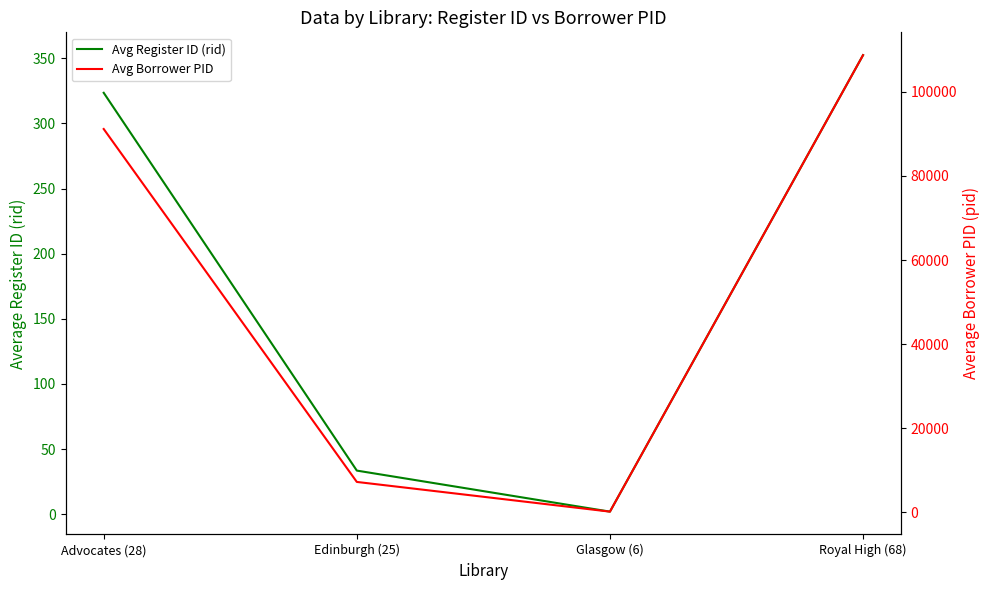

Rank the series by their average value, from lowest to highest.

Avg Register ID (rid), Avg Borrower PID